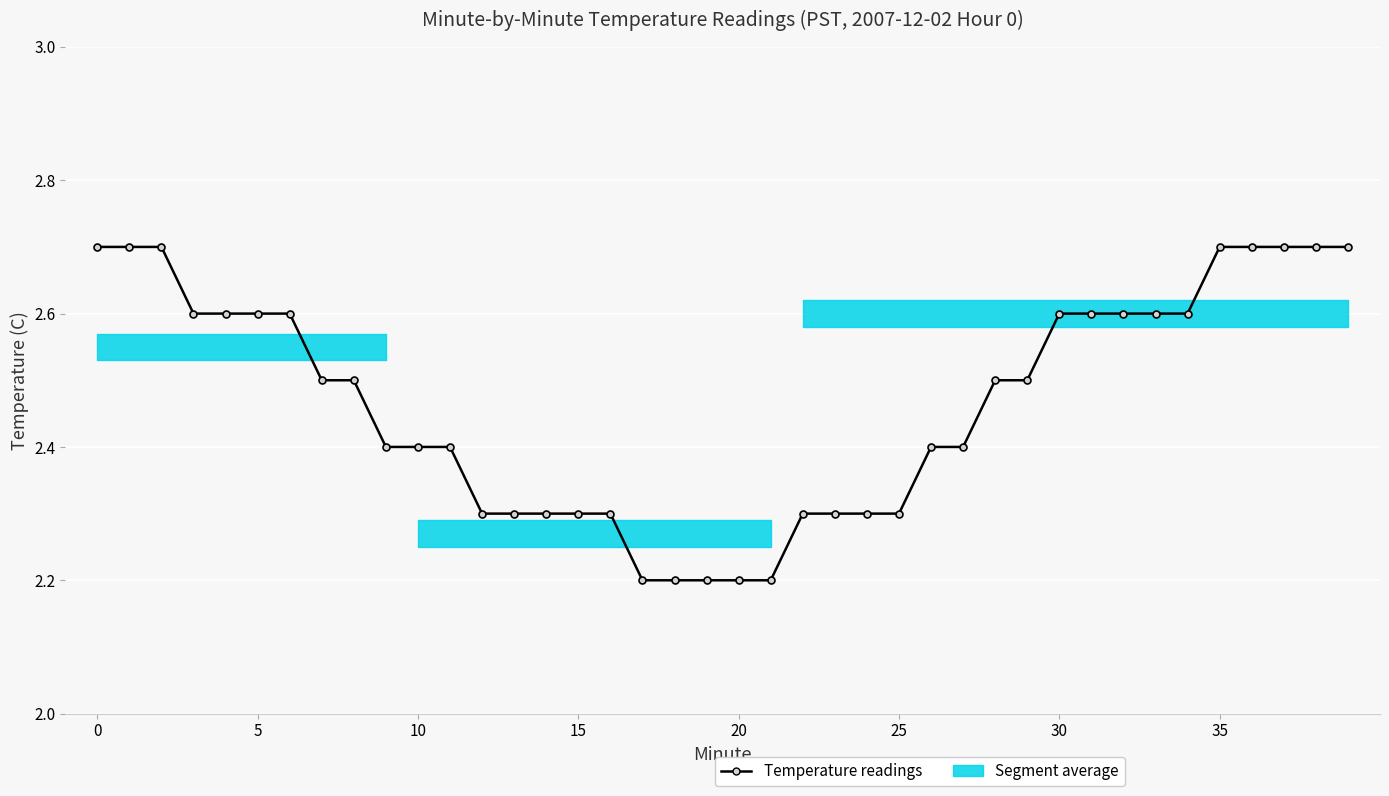

What is the smallest value displayed?

2.2